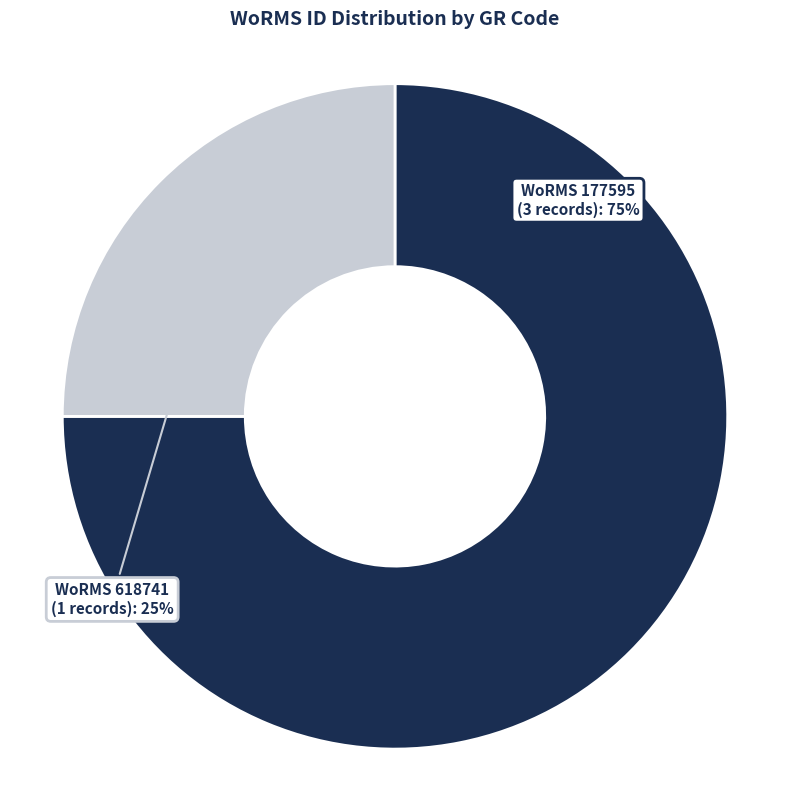

To the nearest percent, what is the average slice percentage?

50%